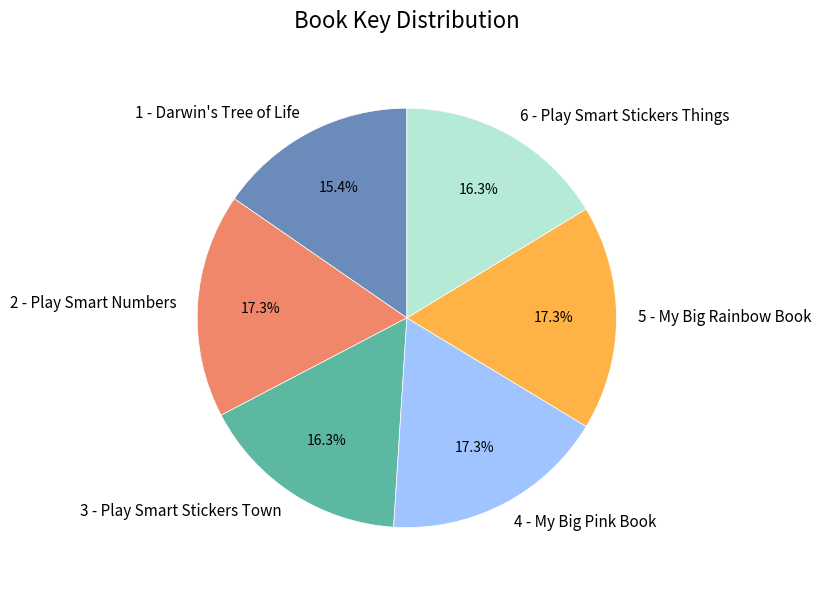

To the nearest percent, what portion does 5 - My Big Rainbow Book represent?

17%